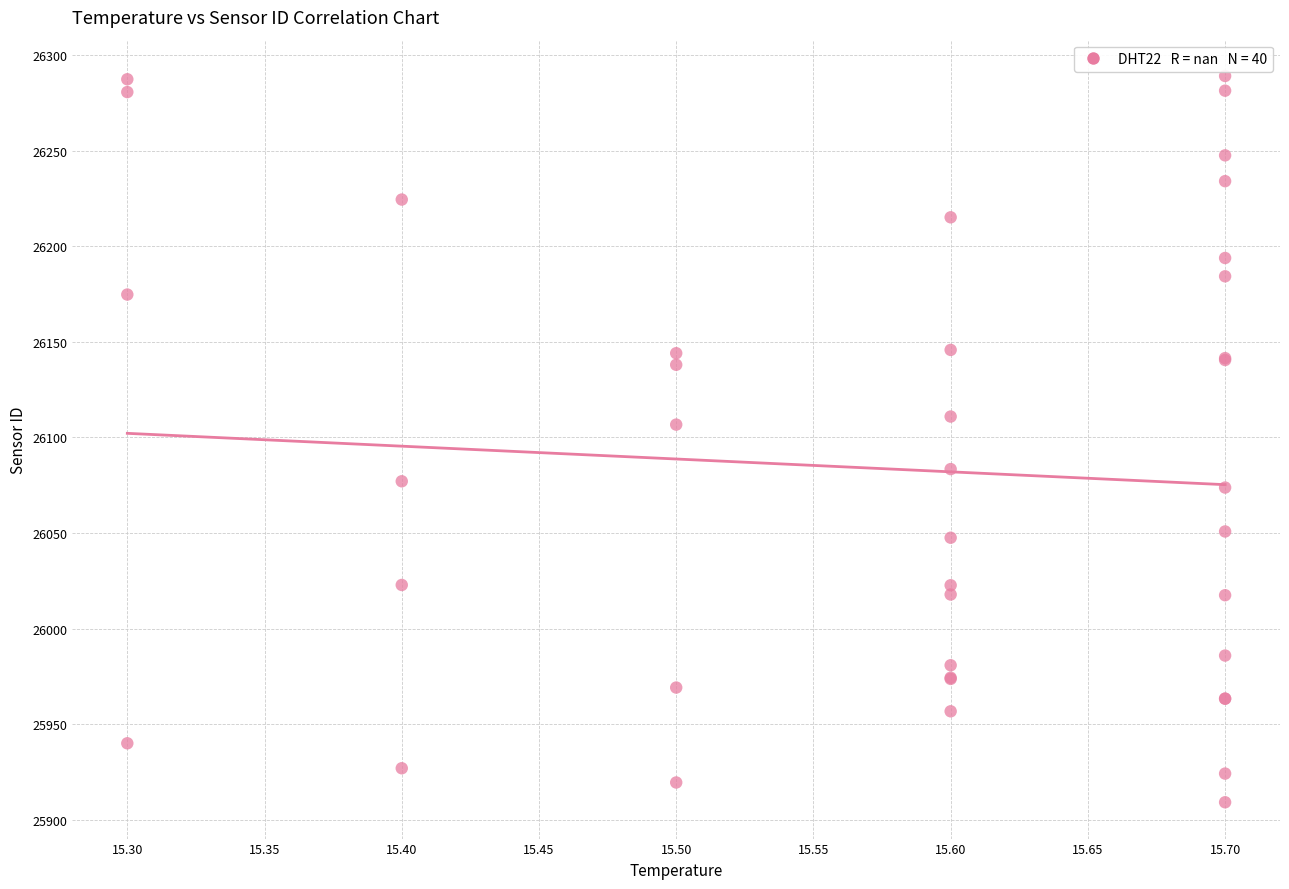

What Y value in the scatter plot is closest to 26099?

26106.7